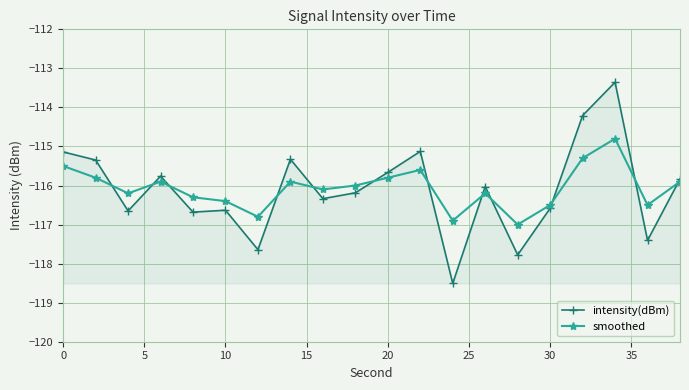

Which series has the widest spread of values?

intensity(dBm)